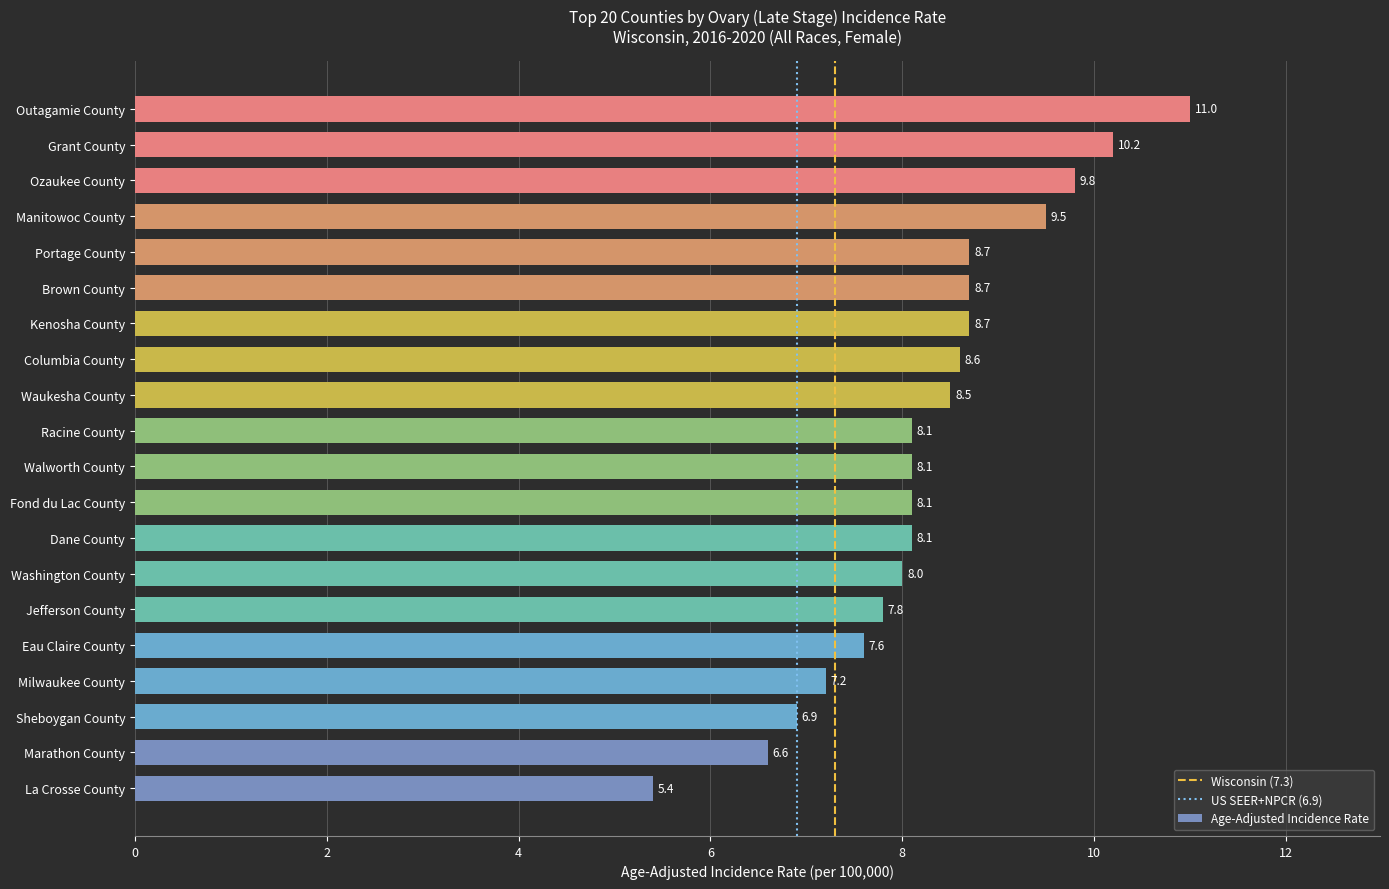

Which has a higher value, Washington County or Walworth County?

Walworth County